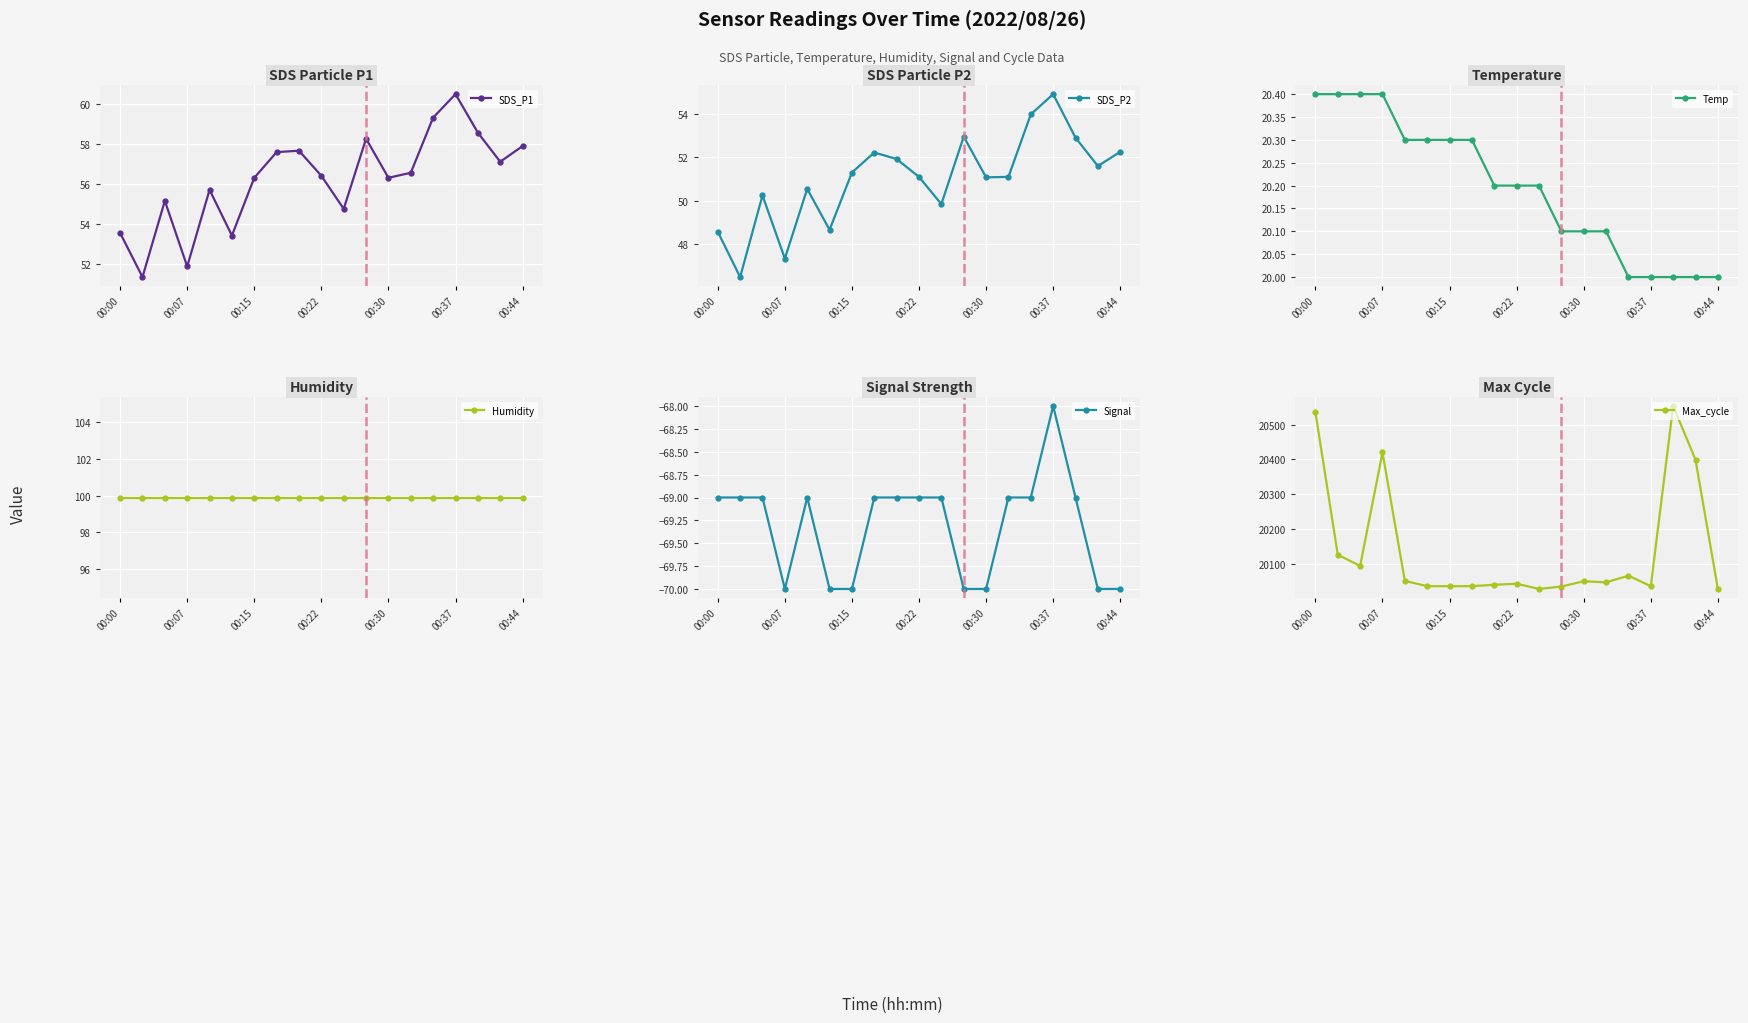

At how many categories does at least one series exceed 20060?

7